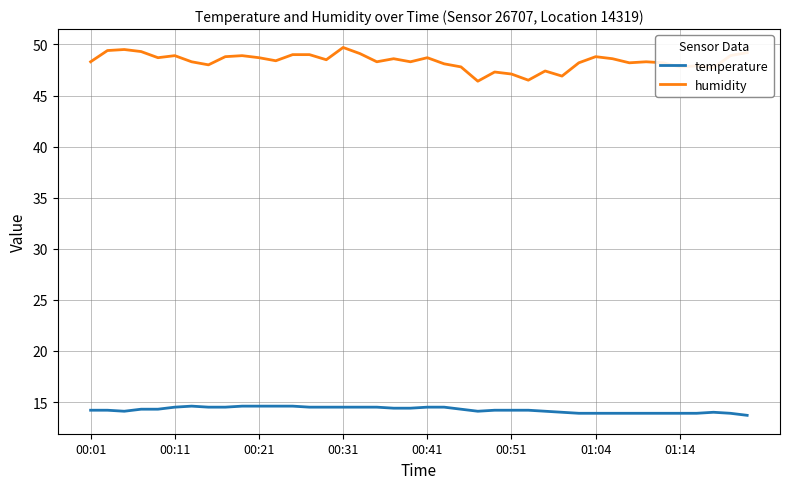

What is the lowest value of the temperature series?

13.7